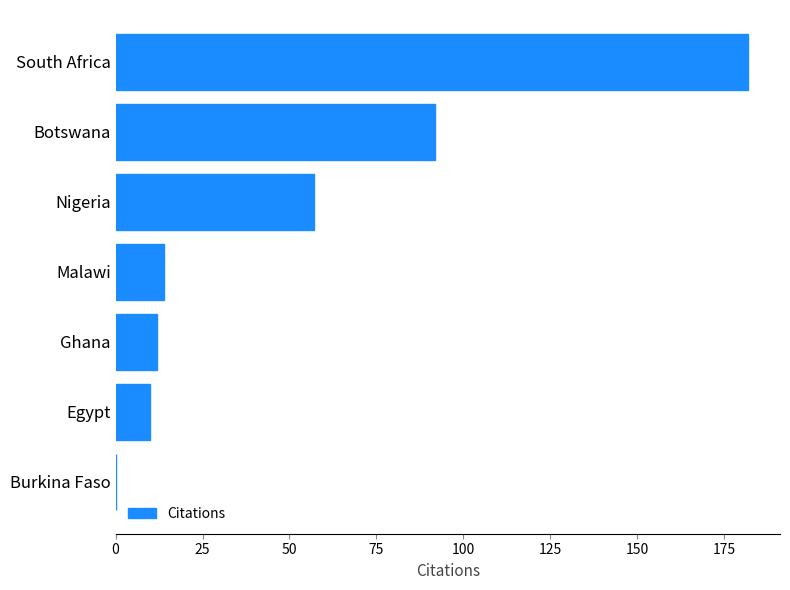

What is the sum of all values?

367